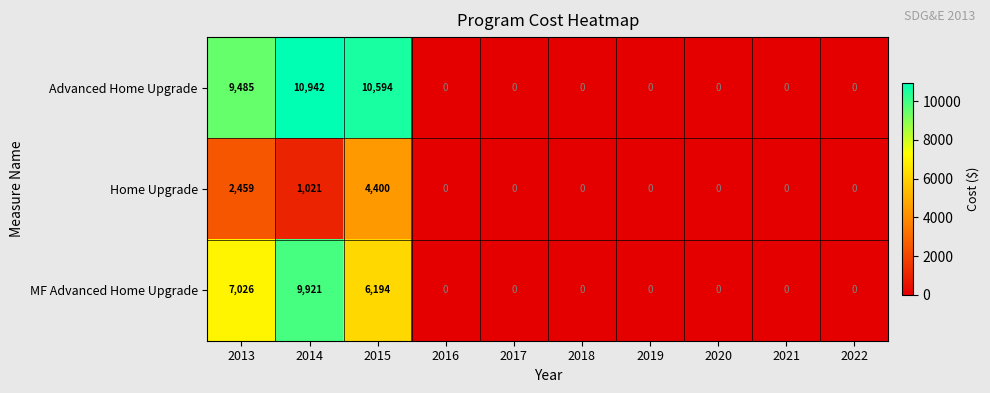

Which series has the widest spread of values?

Advanced Home Upgrade